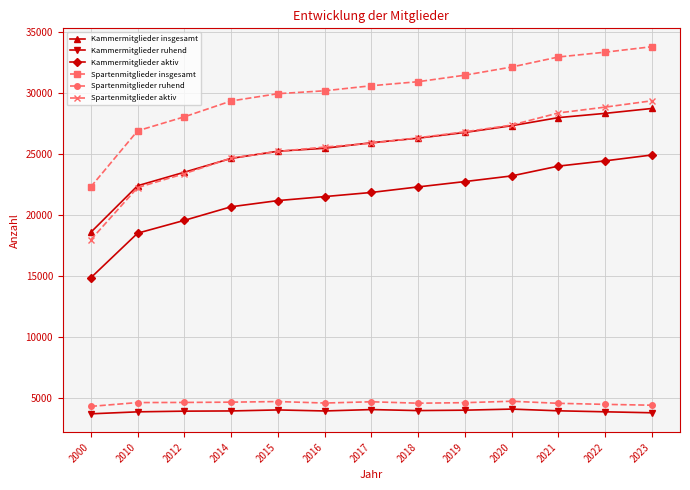

What is the smallest value displayed?

3728